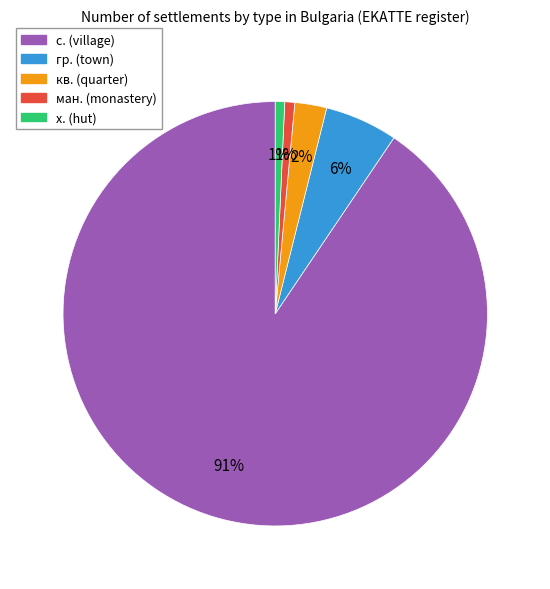

To the nearest percent, what is the average slice percentage?

20%